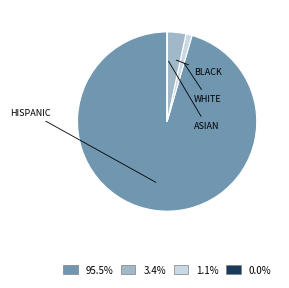

Does any single category account for the majority?

Yes